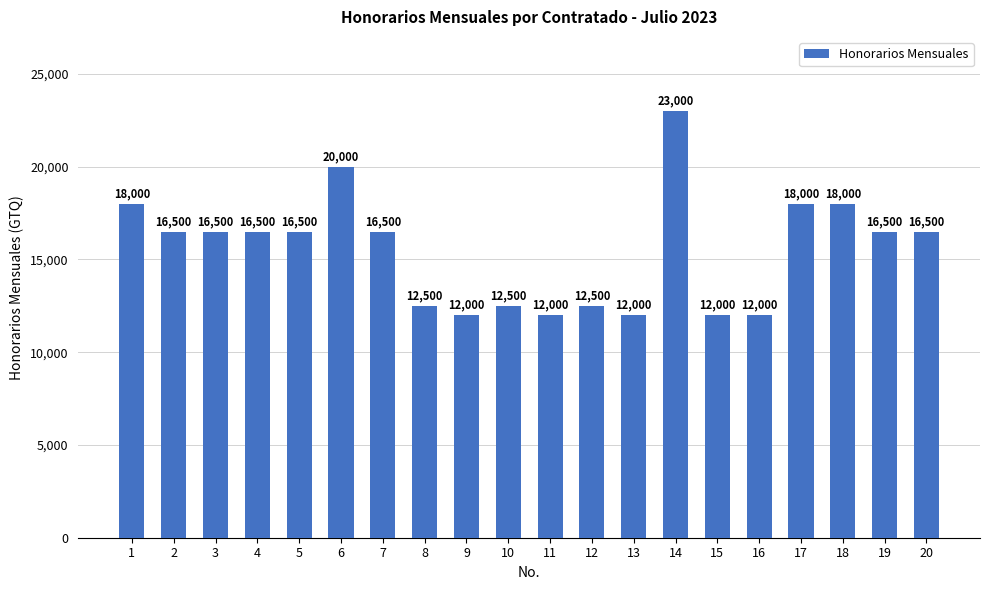

What is the minimum value shown in the chart?

12000